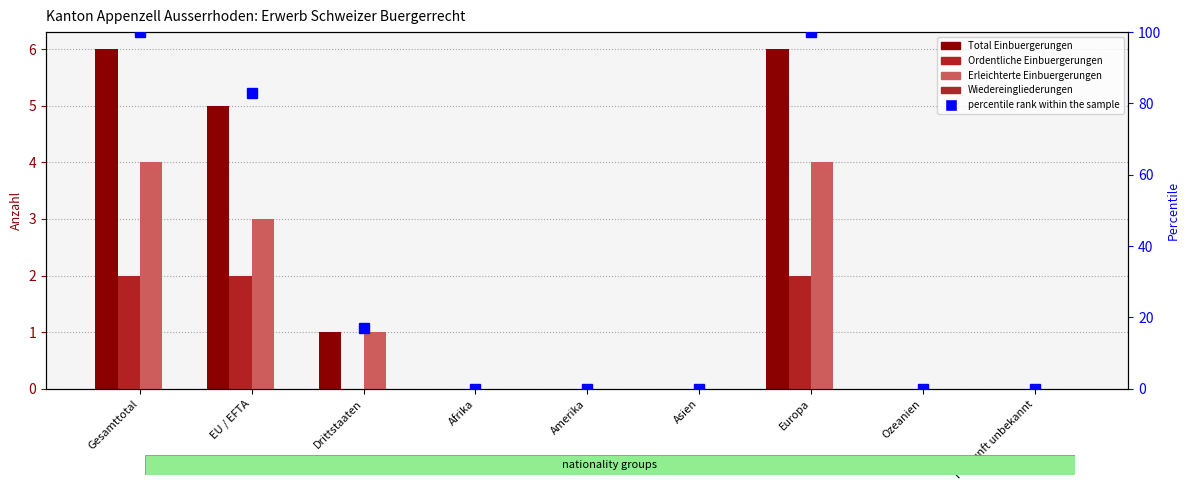

What is the label of the 8th bar from the left?

Ozeanien